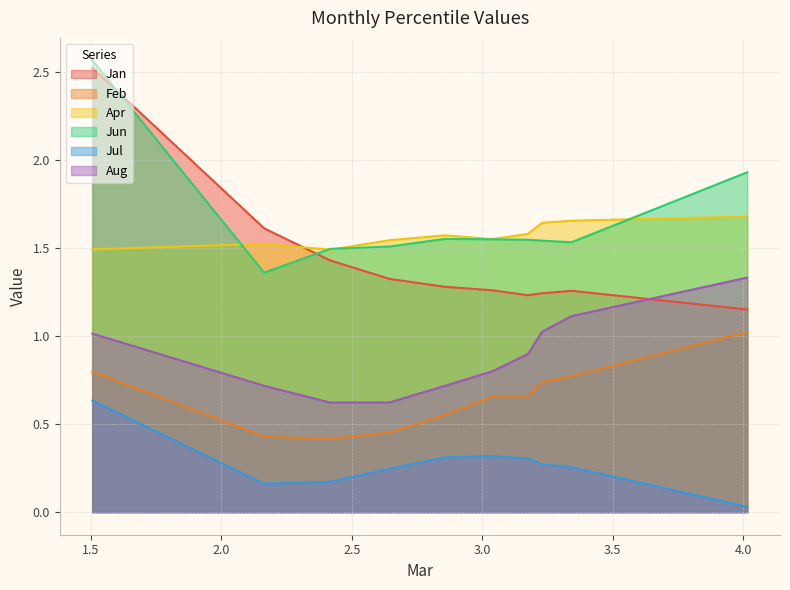

True or false: Apr has a value of 1.6 at pct55.

True